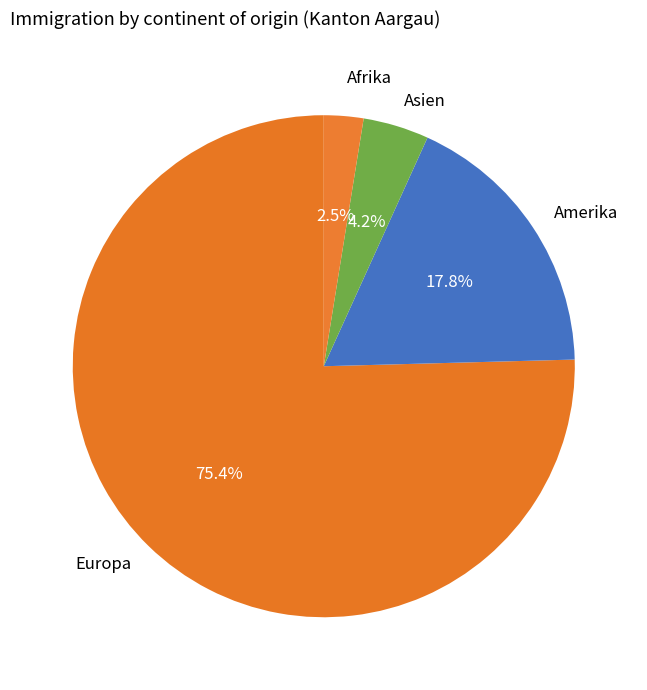

To the nearest percent, what is the average slice percentage?

25%